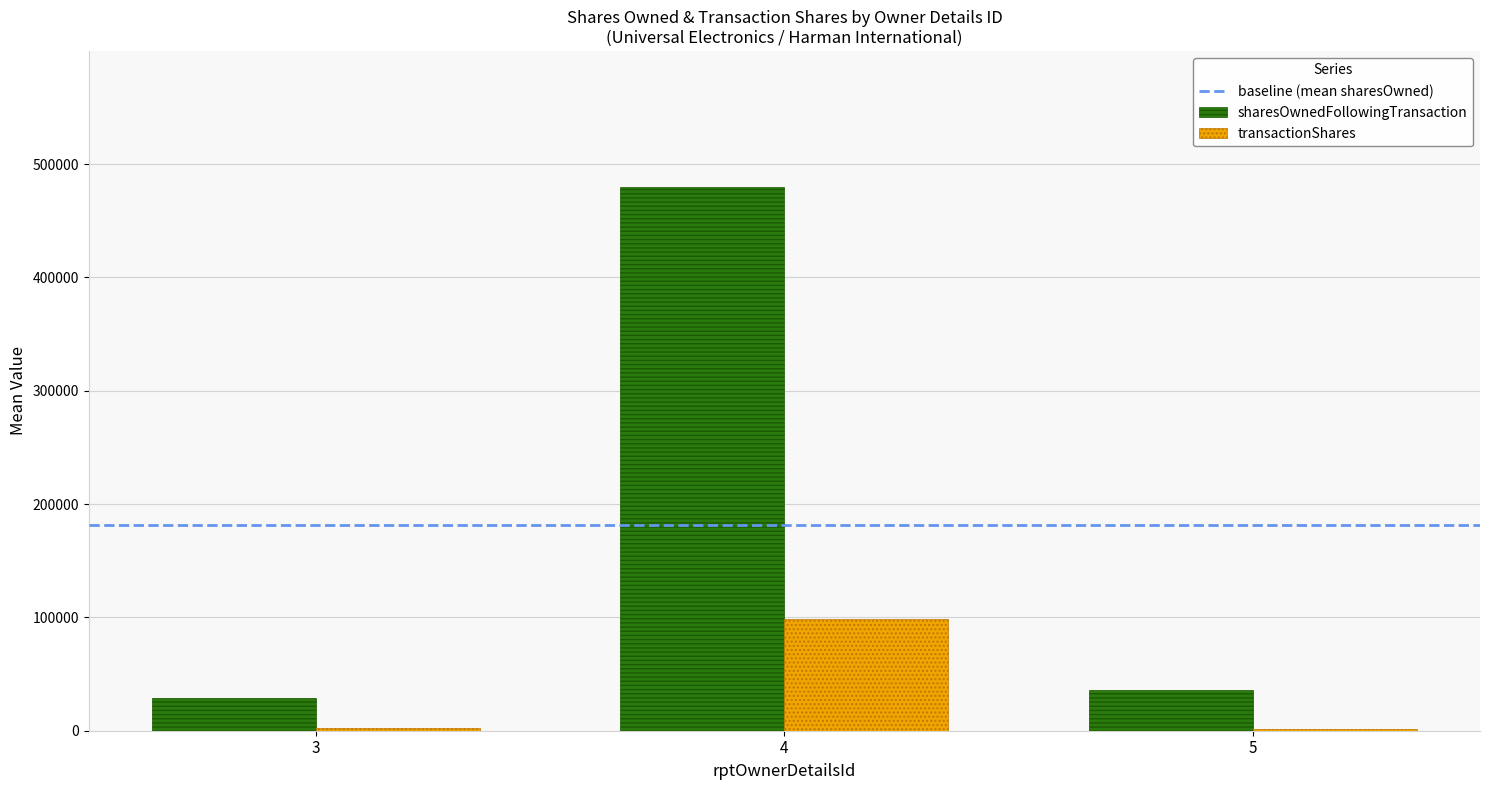

How many series are shown in this chart?

2